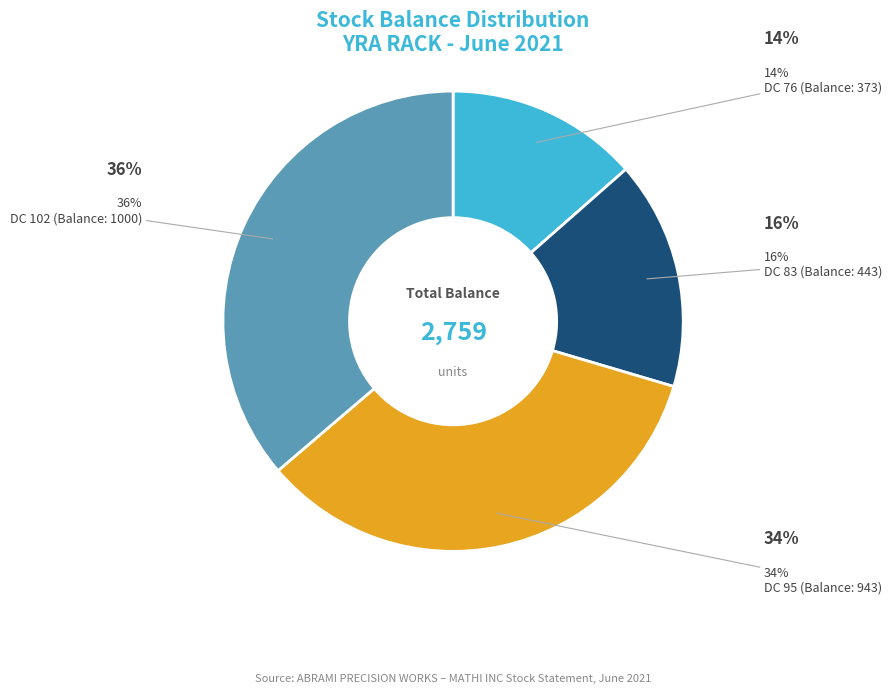

Which category has the biggest portion of the pie?

DC 102 (Balance: 1000)